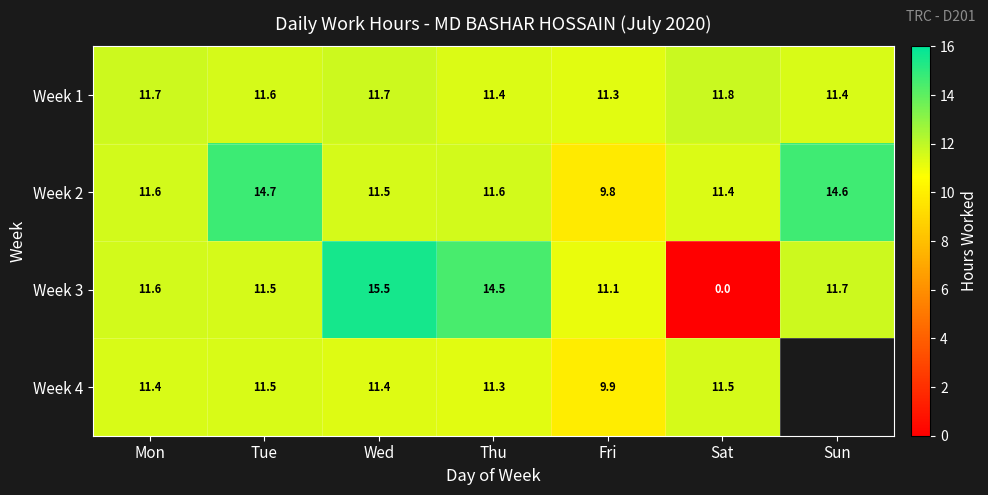

At which label does Week 2 reach its peak?

Tue